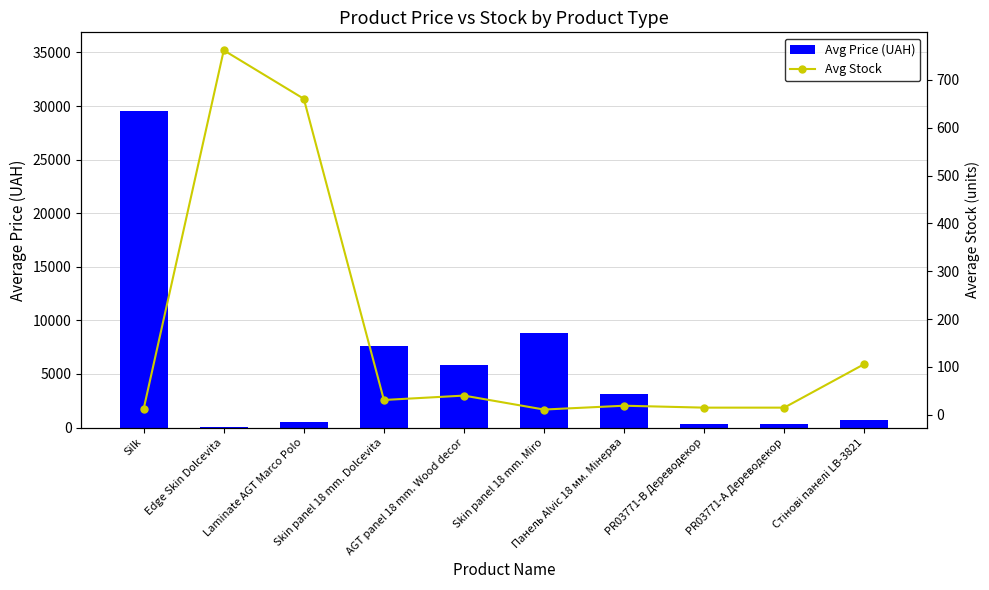

Between Edge Skin Dolcevita and Стінові панелі LB-3821, which series saw the biggest shift?

Avg Stock